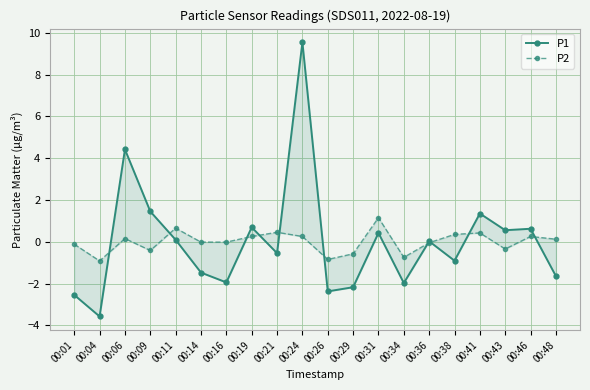

What is the difference between the maximum and minimum values in the P1 series?

13.1